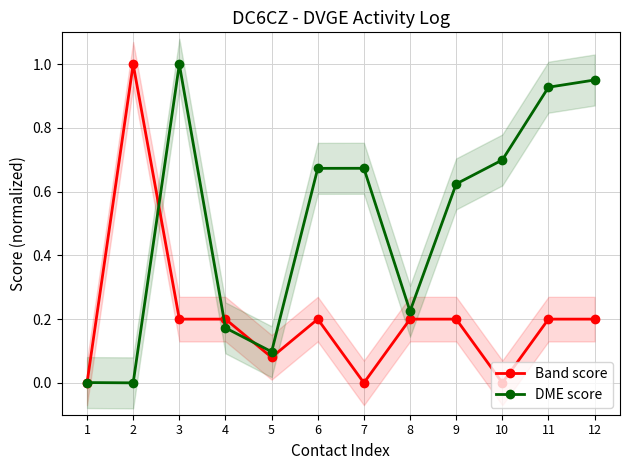

At 2, list the series in order from smallest to largest.

DME score, Band score